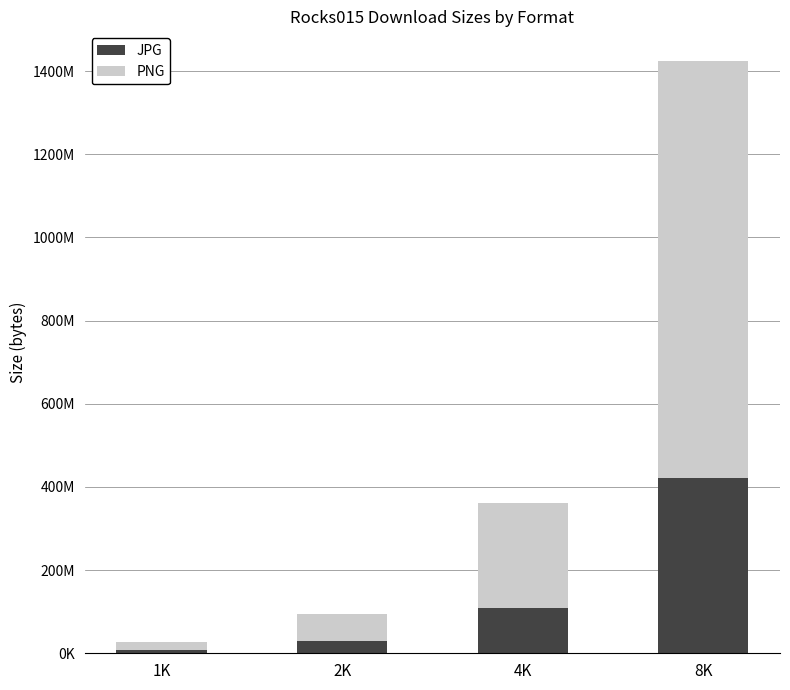

Which category has the lowest value in the JPG series?

1K